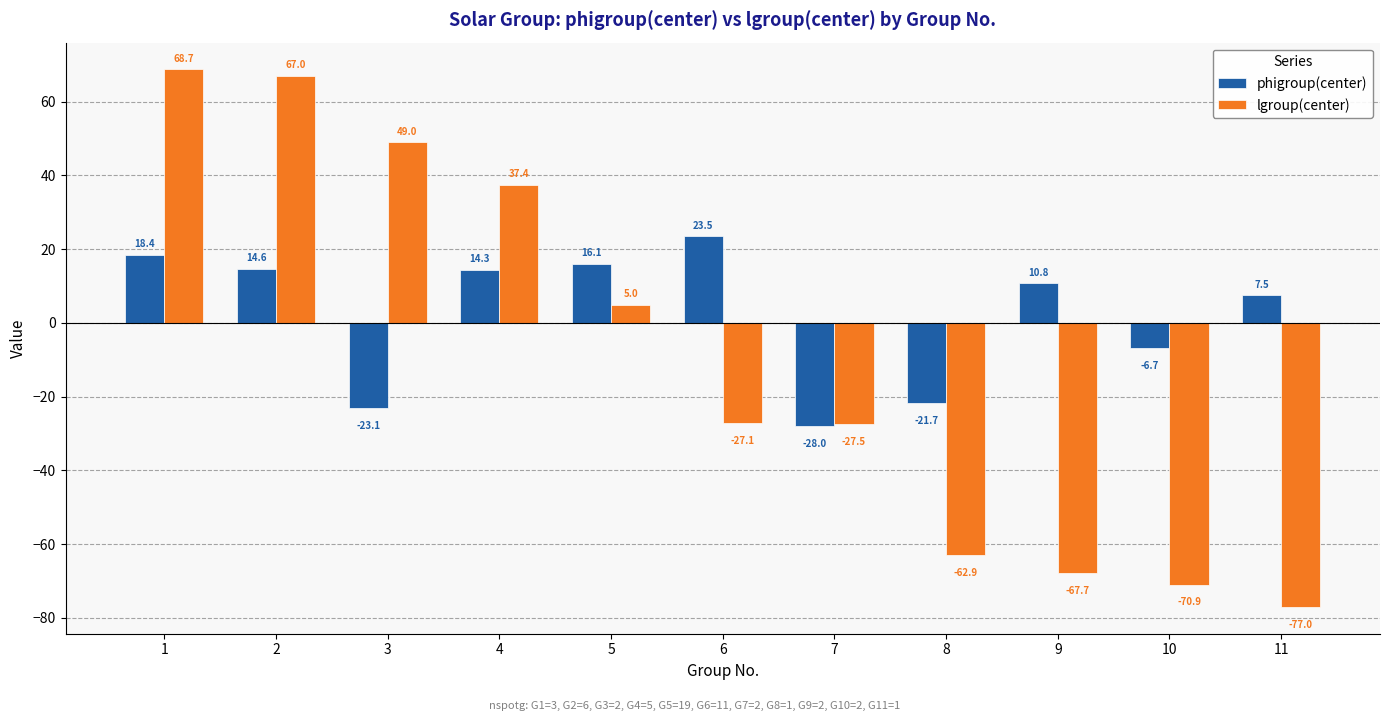

Rank the series by their average value, from lowest to highest.

lgroup(center), phigroup(center)